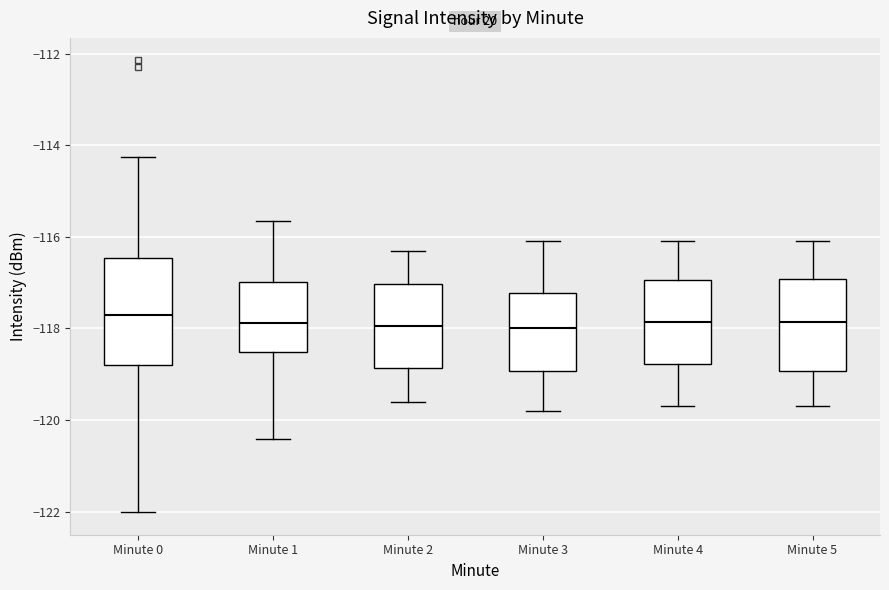

Which box is the tallest, from its lower edge to its upper edge?

Minute 0